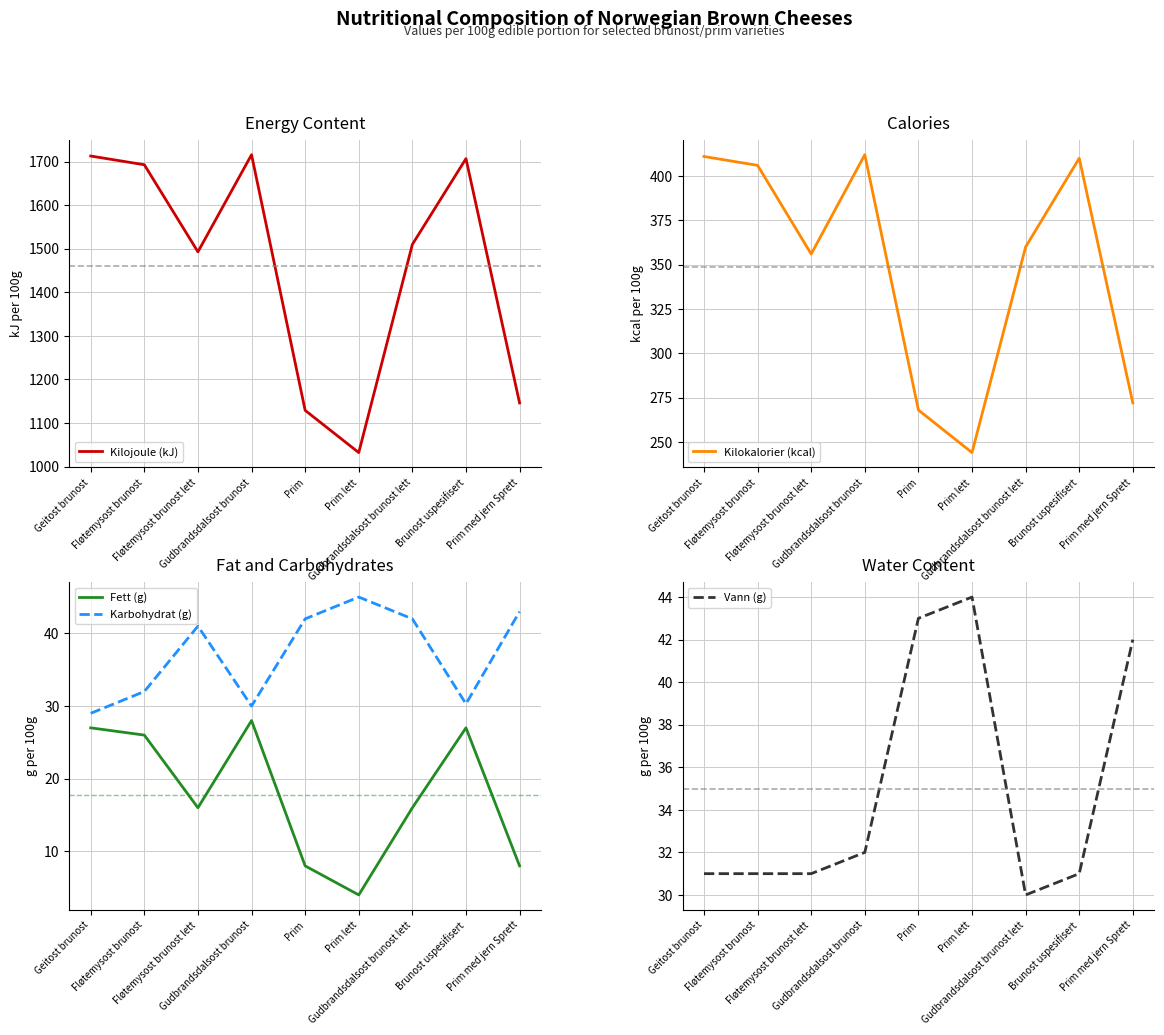

Between Prim lett and Brunost uspesifisert, which is larger?

Brunost uspesifisert